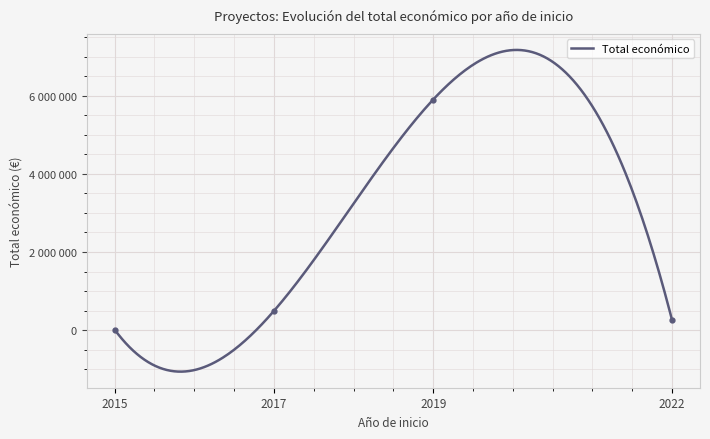

The value at 2019 is 5899105. True or false?

True